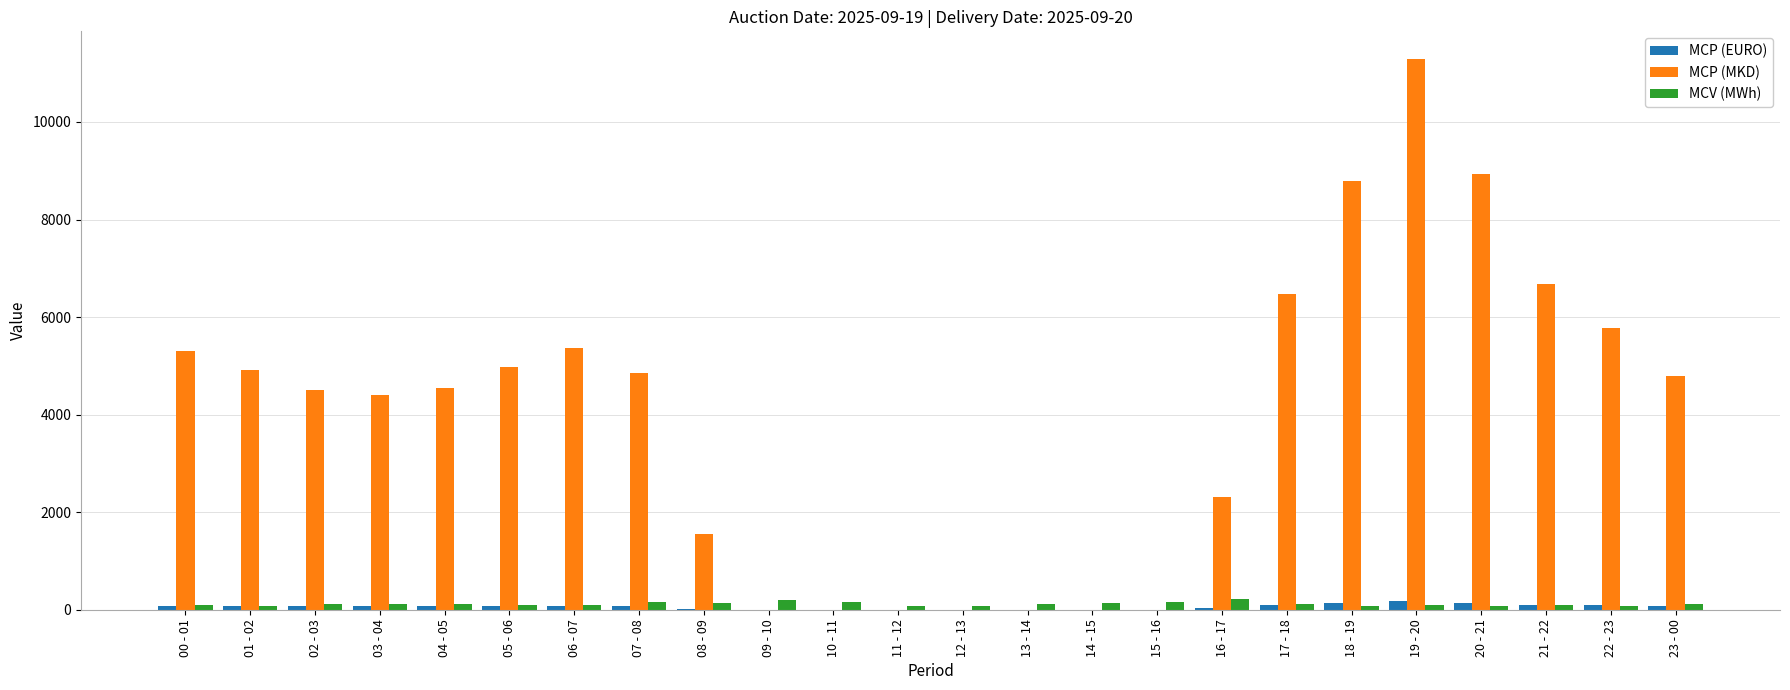

What is the sum of the MCP (EURO) values at 20 - 21 and 09 - 10?

145.1